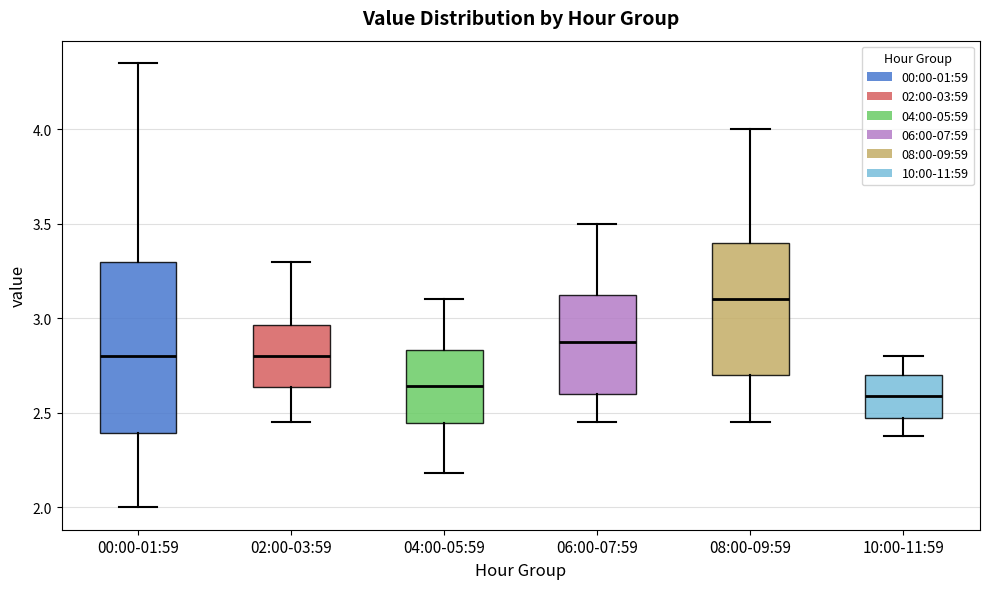

Reading left to right, transcribe this box plot: for each box, give where its median line is, the range the box spans, and where its two whiskers end, as read against the y-axis. The values are not printed on the chart, so give them approximately, as read against the axis.

00:00-01:59: median 2.80, box 2.40 to 3.30, whiskers 2.00 to 4.35
02:00-03:59: median 2.80, box 2.65 to 2.95, whiskers 2.45 to 3.30
04:00-05:59: median 2.65, box 2.45 to 2.85, whiskers 2.20 to 3.10
06:00-07:59: median 2.90, box 2.60 to 3.15, whiskers 2.45 to 3.50
08:00-09:59: median 3.10, box 2.70 to 3.40, whiskers 2.45 to 4.00
10:00-11:59: median 2.60, box 2.50 to 2.70, whiskers 2.40 to 2.80